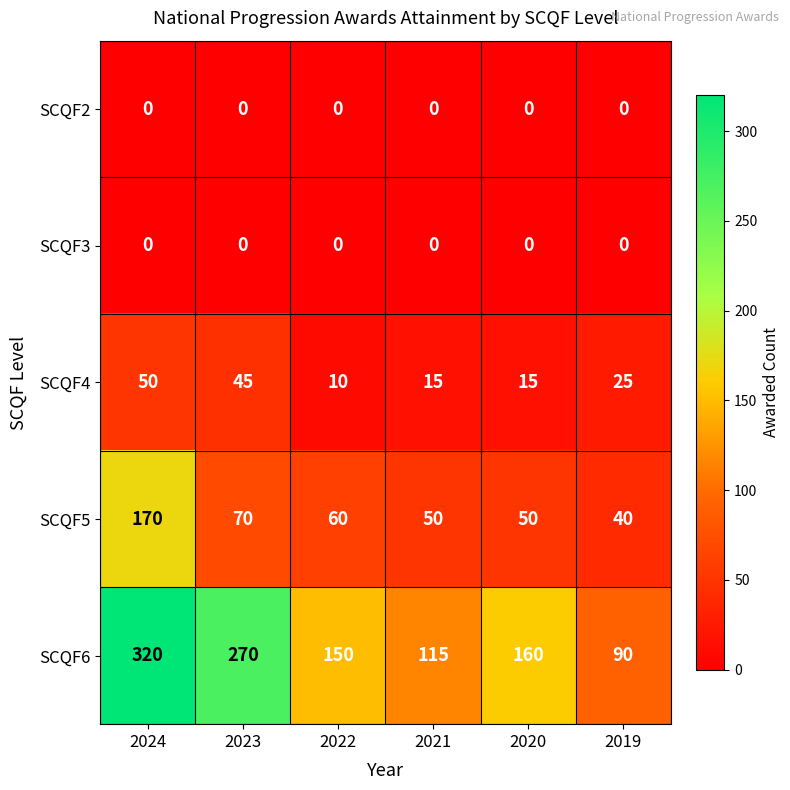

Which series has the largest total across all categories?

SCQF6